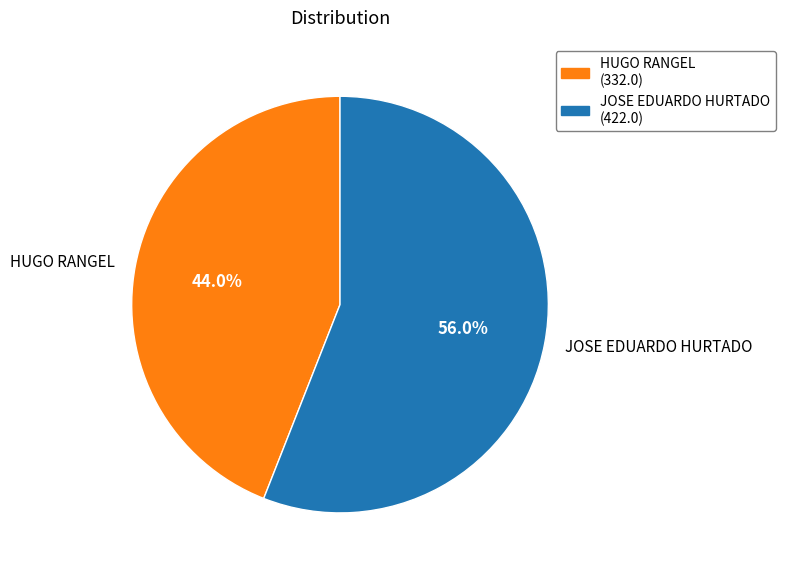

How many segments does this pie chart have?

2